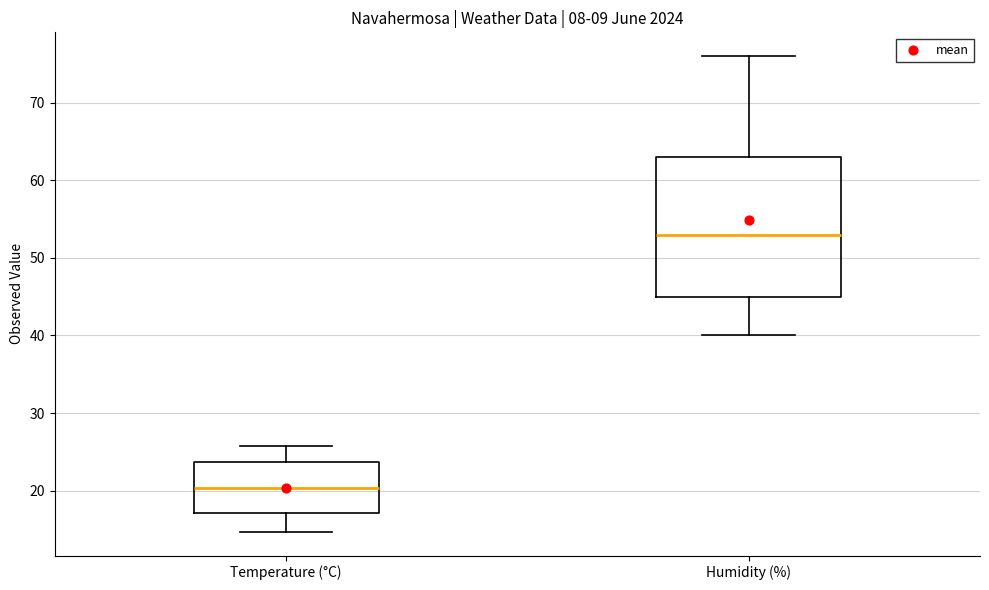

Reading left to right, read every box against the y-axis: the position of its median line, the range the box covers, and the ends of its whiskers. The values are not printed on the chart, so give them approximately, as read against the axis.

Temperature (°C): median 20, box 17 to 24, whiskers 15 to 26
Humidity (%): median 53, box 45 to 63, whiskers 40 to 76